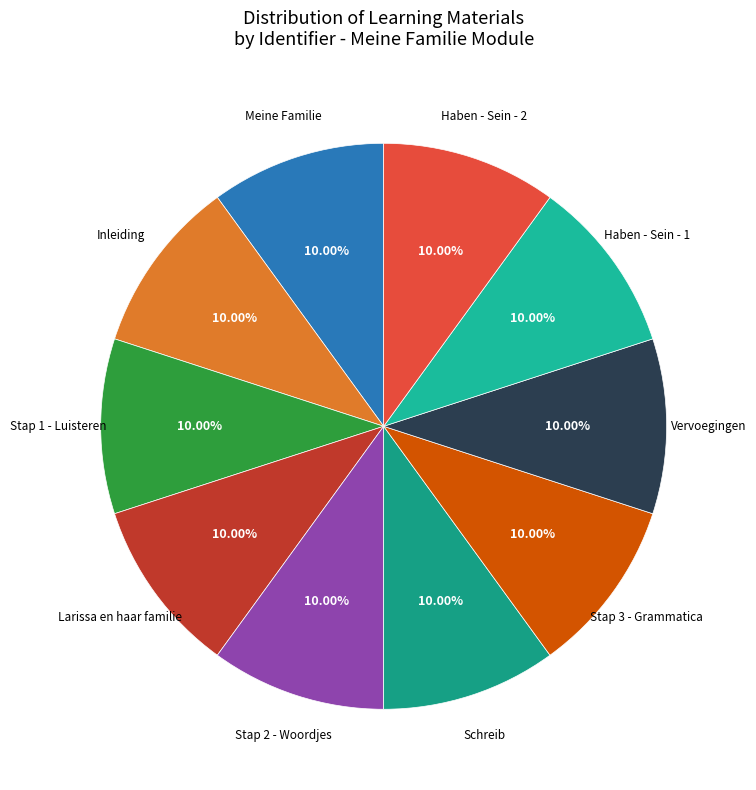

Which slice is the largest?

Haben - Sein - 2